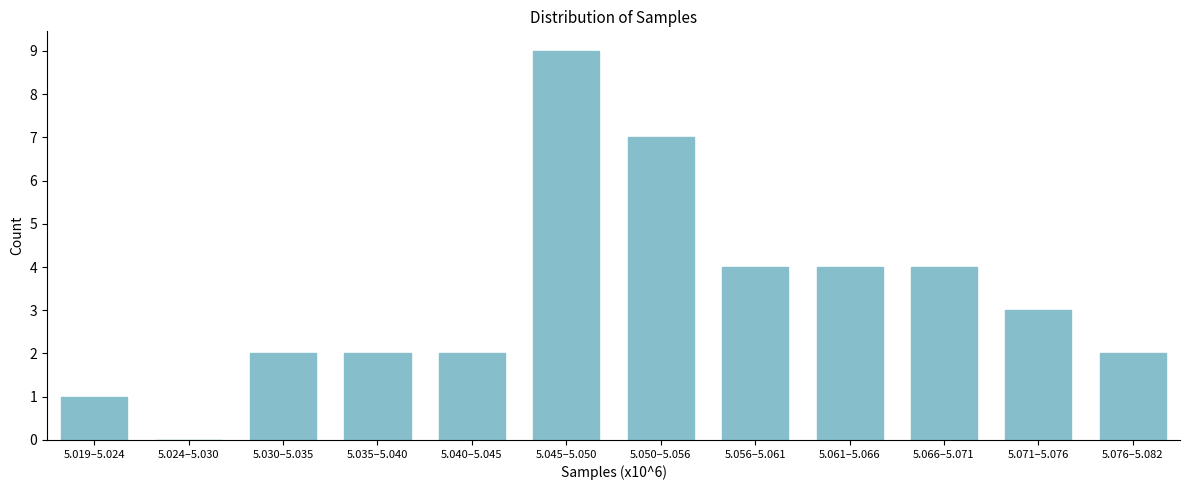

Reading left to right, what are all the values shown in this chart?

5.019–5.024=1	5.024–5.030=0	5.030–5.035=2	5.035–5.040=2	5.040–5.045=2	5.045–5.050=9	5.050–5.056=7	5.056–5.061=4	5.061–5.066=4	5.066–5.071=4	5.071–5.076=3	5.076–5.082=2